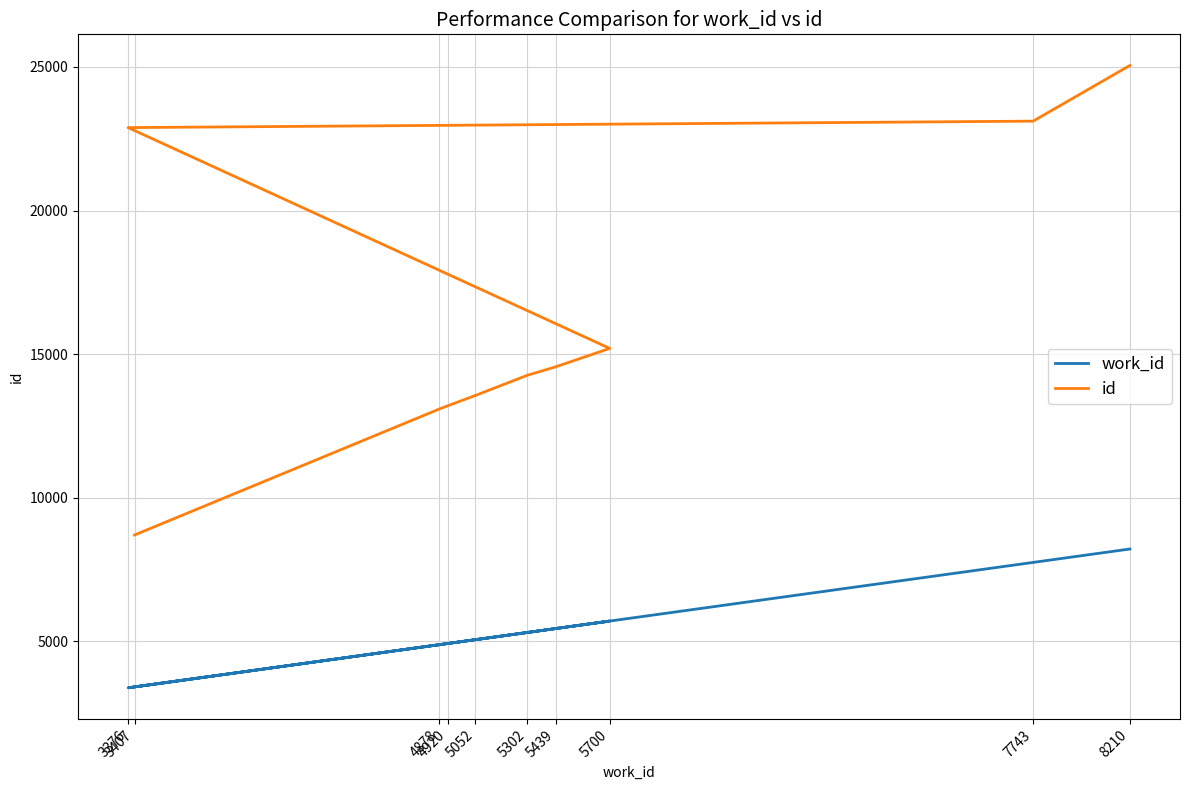

Which series changed the most between 5700 and 7743?

id